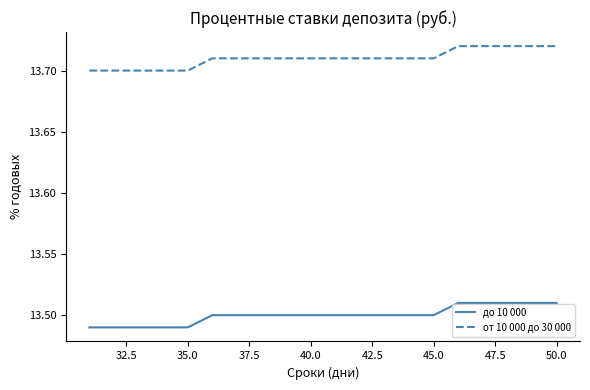

Which series has the largest total across all categories?

от 10 000 до 30 000